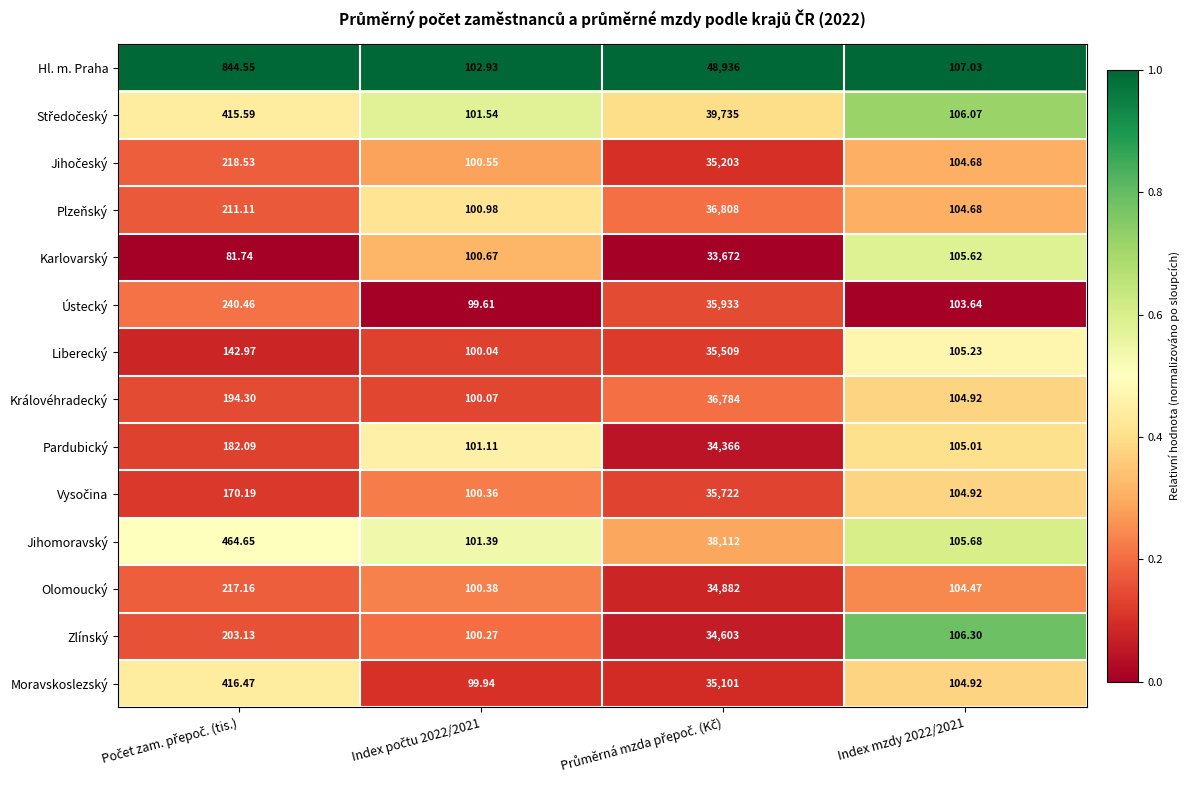

Which series has the largest range (max minus min)?

Hl. m. Praha